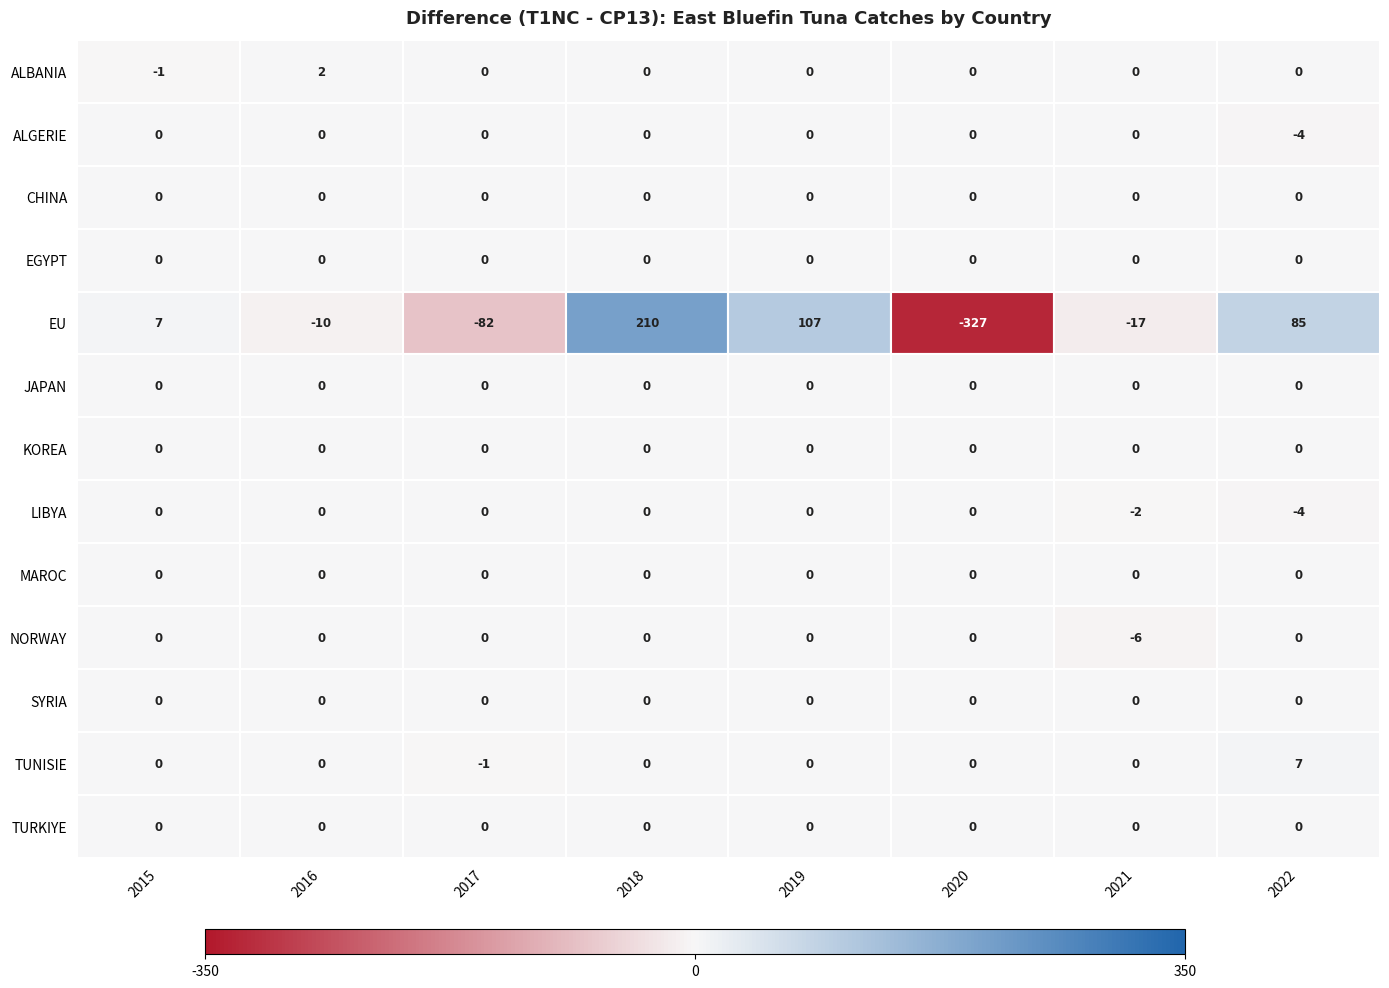

Is it true that EU equals -327 at 2020?

True